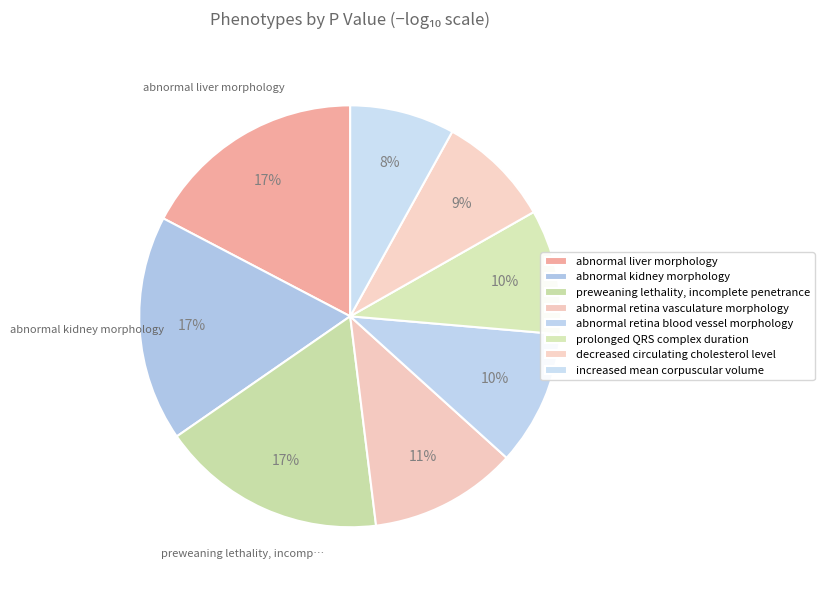

The decreased circulating cholesterol level slice represents 34% of the pie. True or false?

False